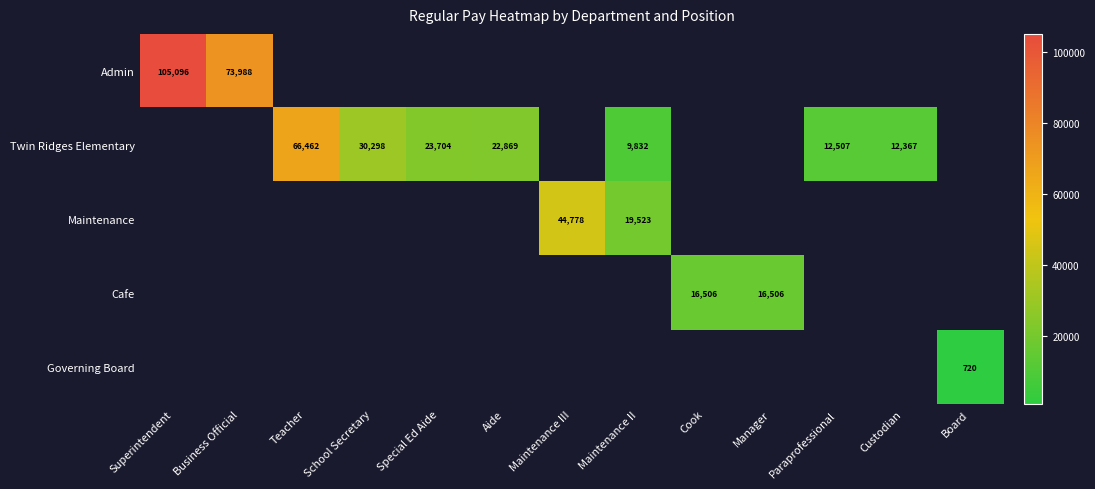

Is it true that Maintenance equals 19523 at Maintenance II?

True